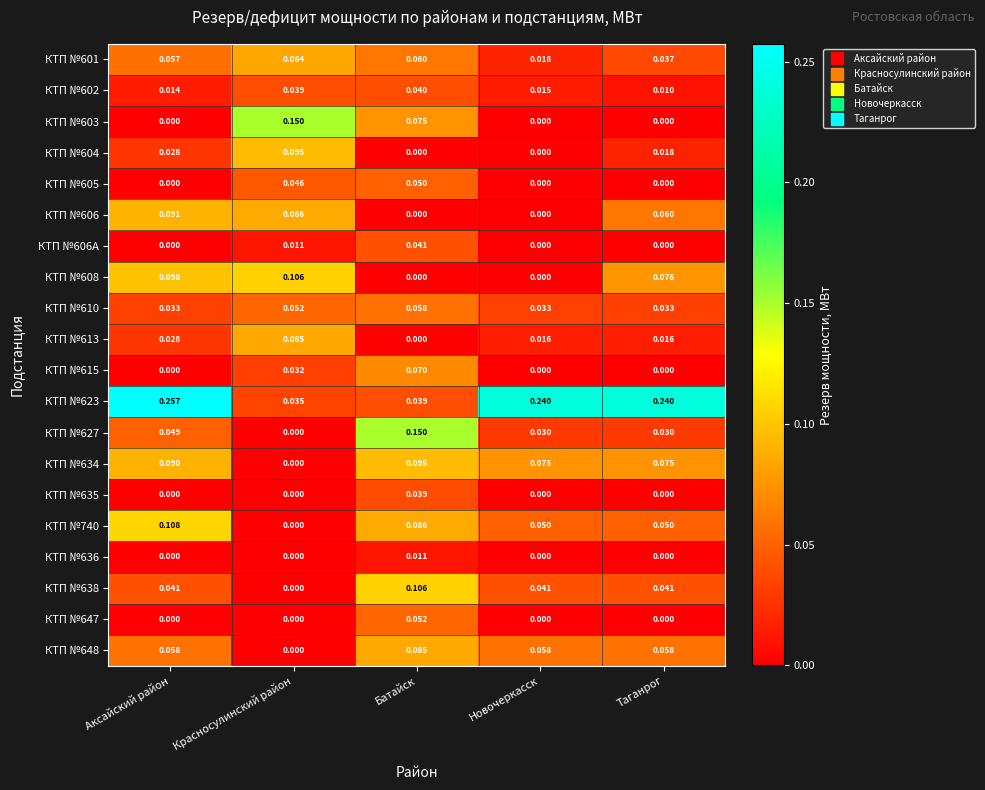

At which label does КТП №602 reach its peak?

Батайск